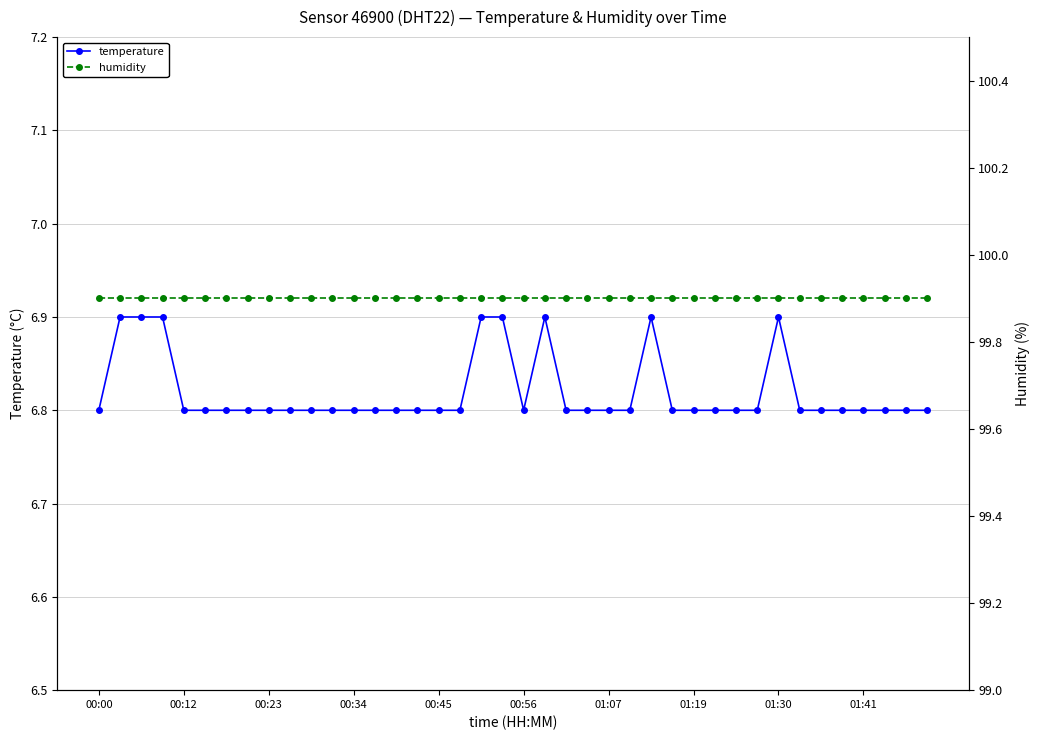

True or false: humidity has a value of 99.9 at 11.

True